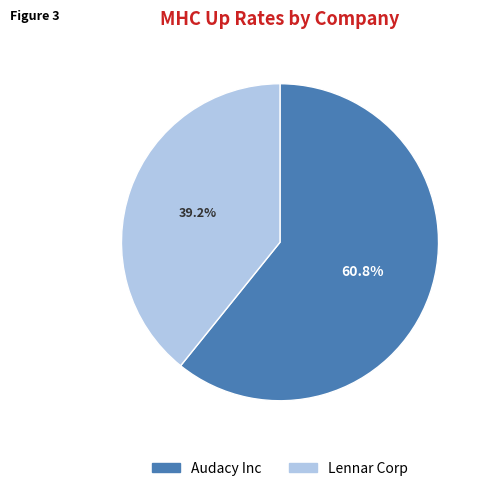

How many segments does this pie chart have?

2